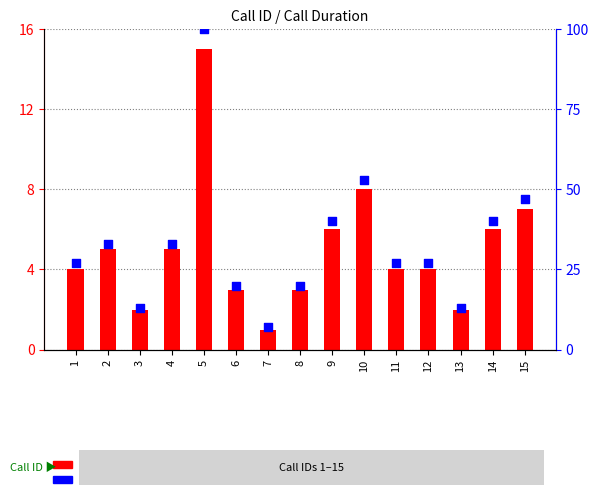

What is the total value across all series at 2?

38